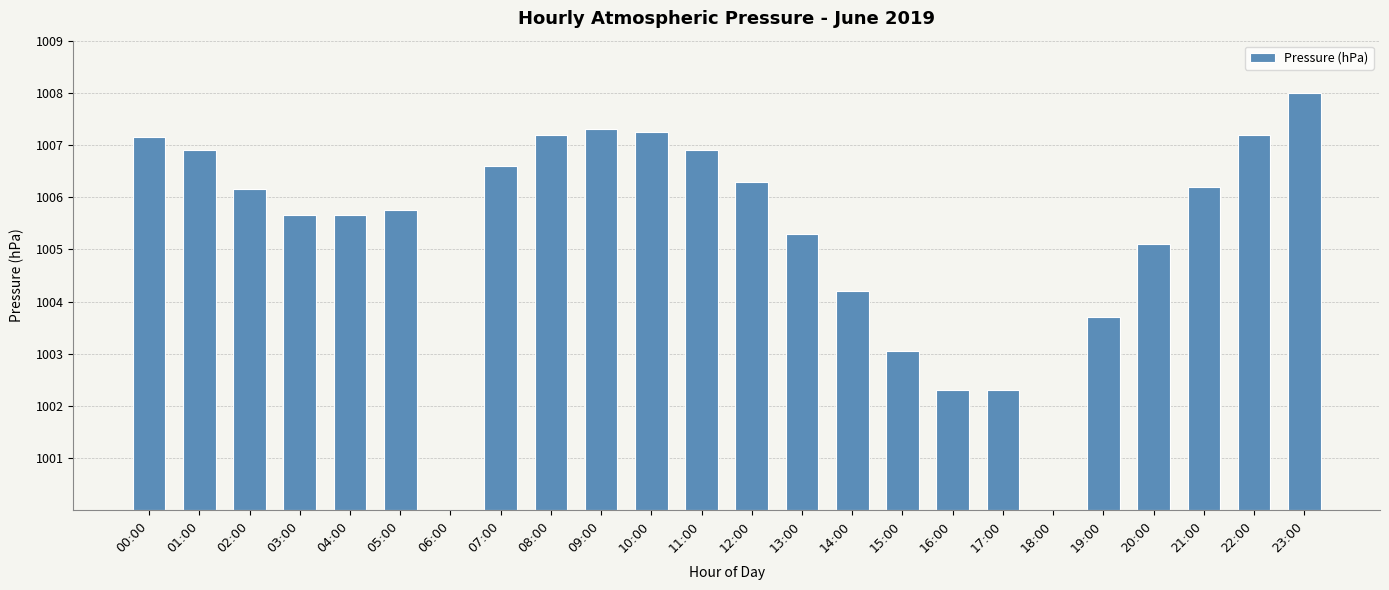

What is the ratio of the value at 00:00 to the value at 13:00?

1.3